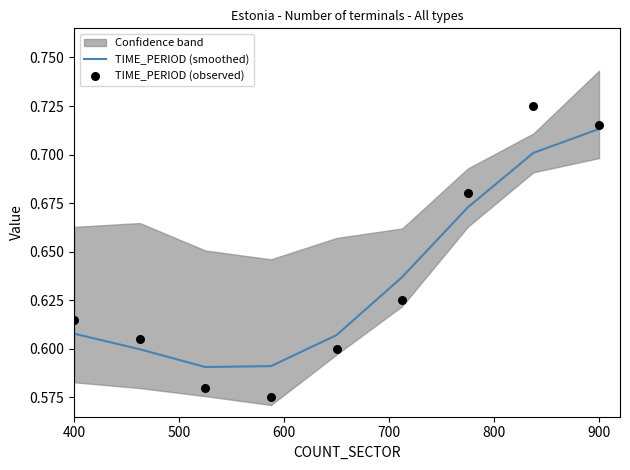

Which series contains the lowest Y value?

TIME_PERIOD (observed)